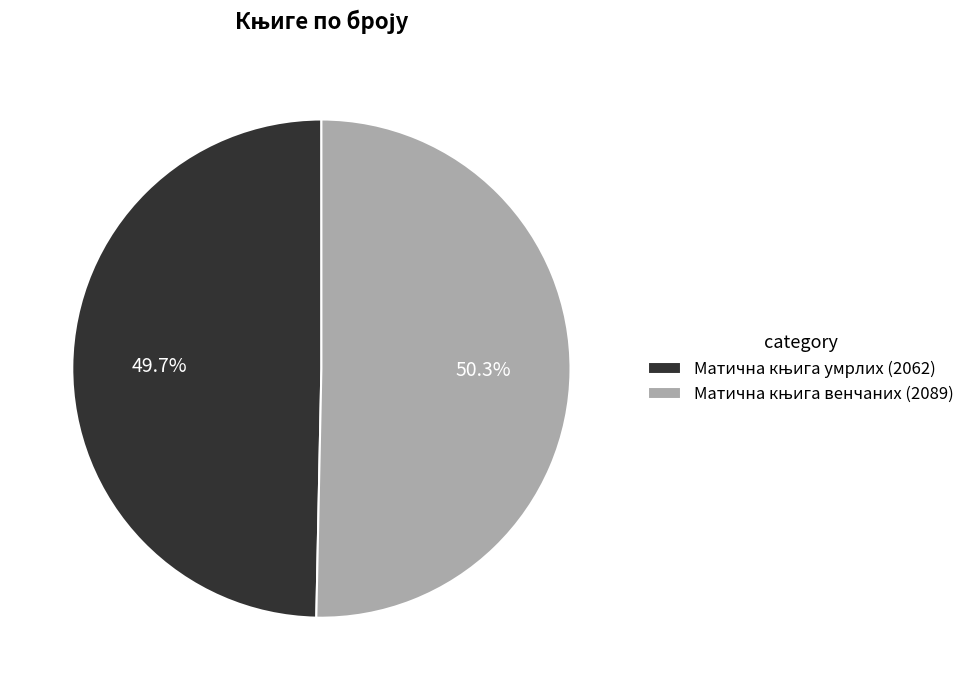

Is there any slice that represents more than half of the pie?

Yes